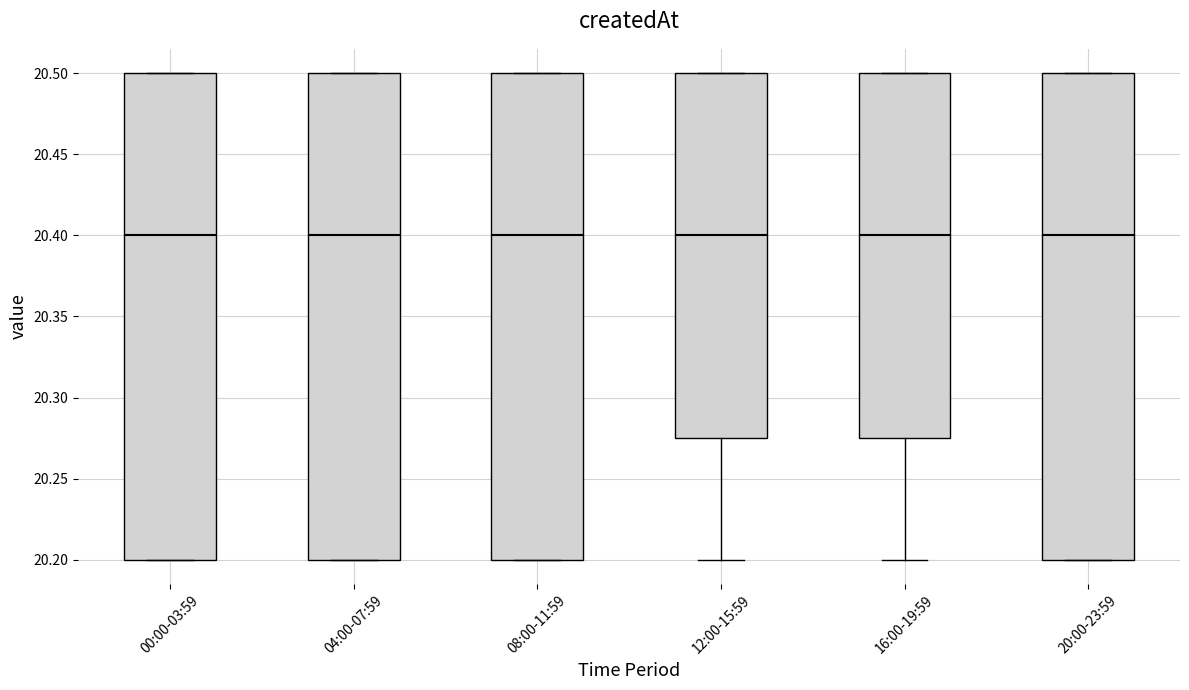

Where is the upper edge of the box for 00:00-03:59 on the y-axis? The values are not printed on the chart, so give them approximately, as read against the axis.

20.500